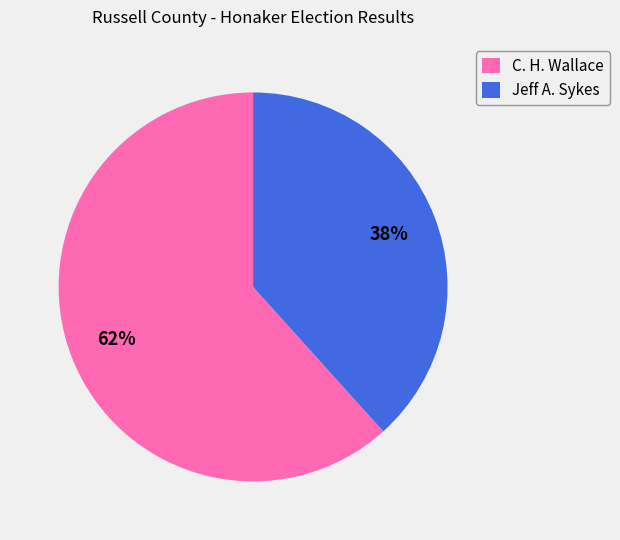

To the nearest percent, what percentage of the pie is Jeff A. Sykes?

38%